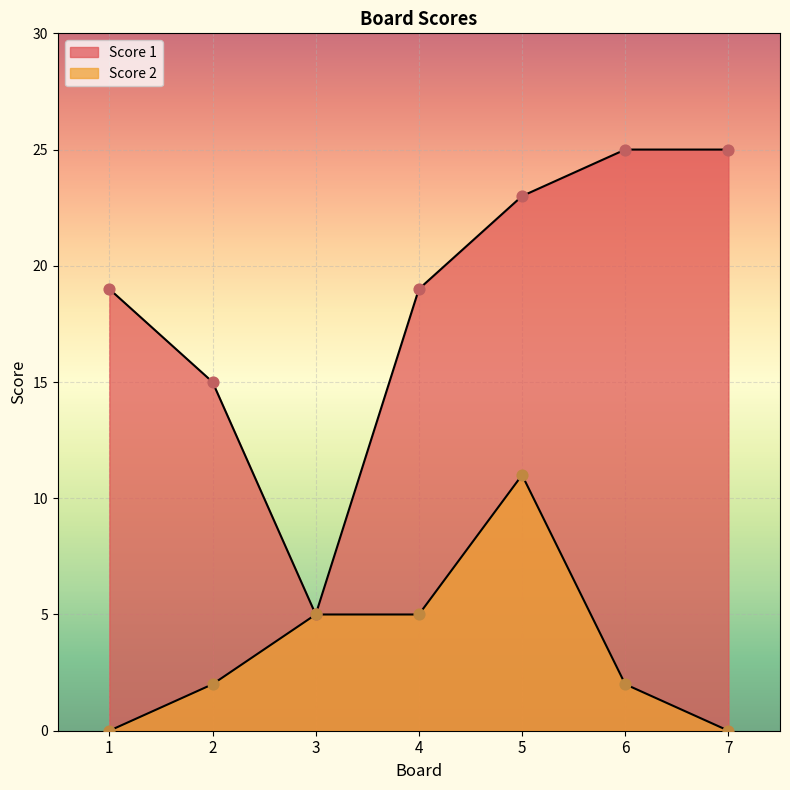

At how many categories does at least one series exceed 14?

6